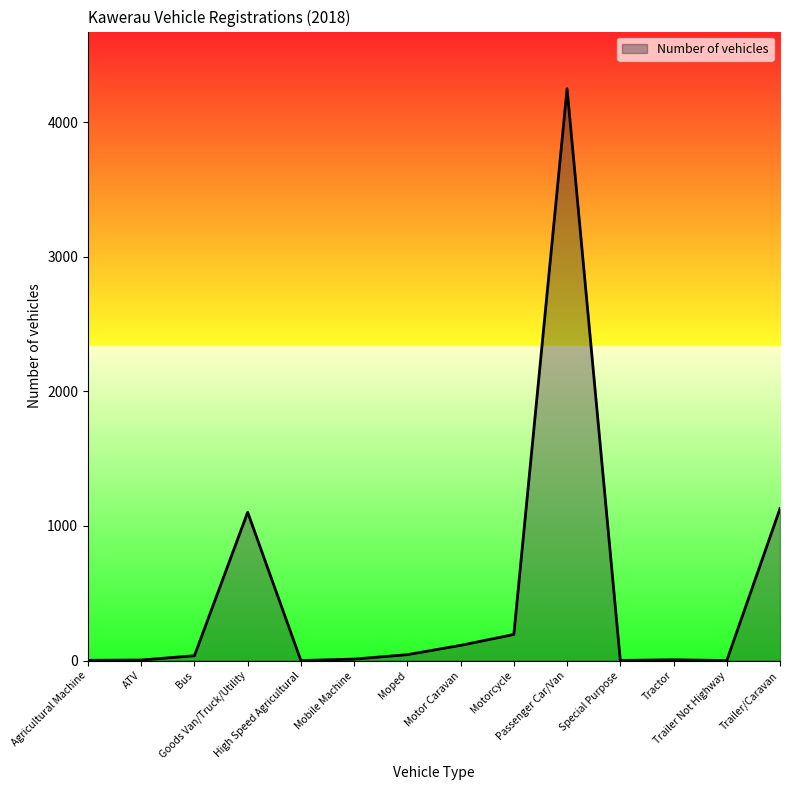

What position from the left is Motor Caravan?

8